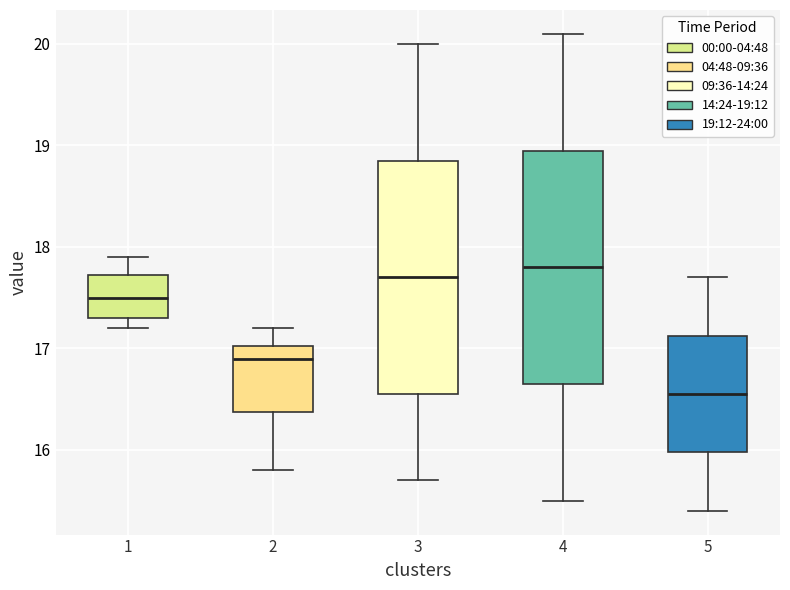

Reading left to right, read every box against the y-axis: the position of its median line, the range the box covers, and the ends of its whiskers. The values are not printed on the chart, so give them approximately, as read against the axis.

1: median 17.5, box 17.3 to 17.7, whiskers 17.2 to 17.9
2: median 16.9, box 16.4 to 17.0, whiskers 15.8 to 17.2
3: median 17.7, box 16.6 to 18.9, whiskers 15.7 to 20.0
4: median 17.8, box 16.7 to 19.0, whiskers 15.5 to 20.1
5: median 16.6, box 16.0 to 17.1, whiskers 15.4 to 17.7